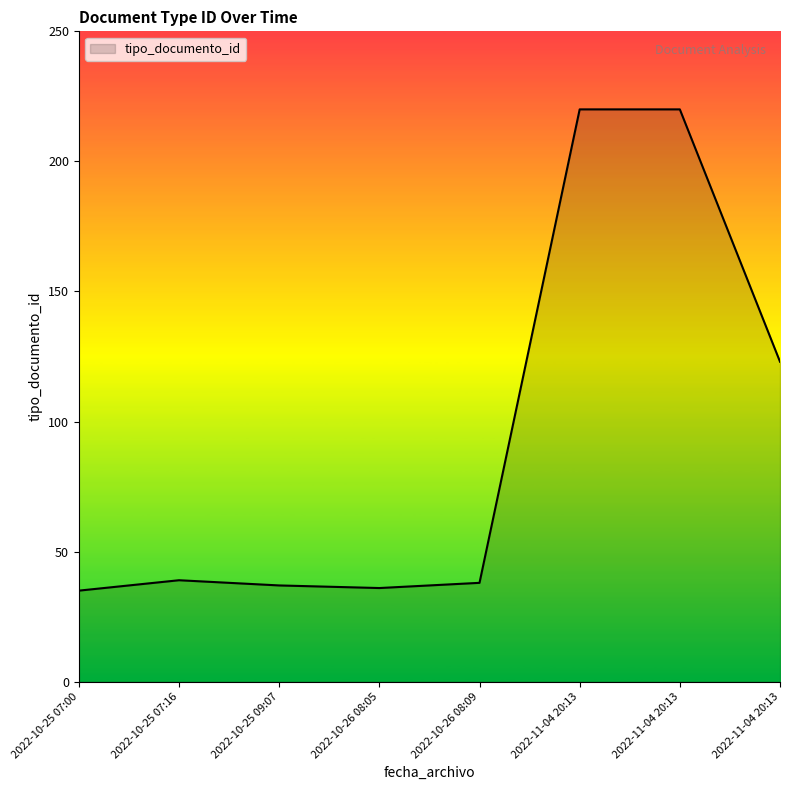

Does the chart display data point markers on the line(s)?

No